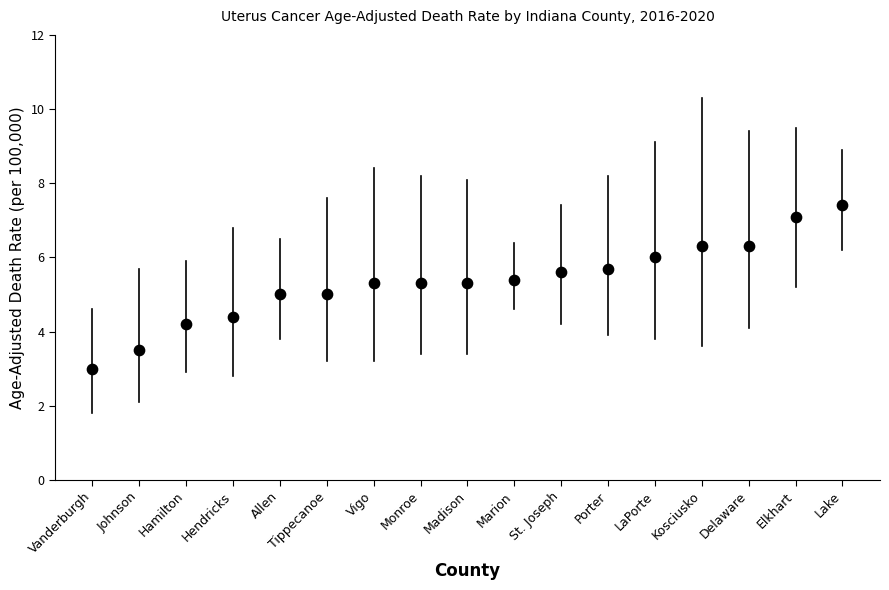

What is the range of Y values (max minus min)?

4.4